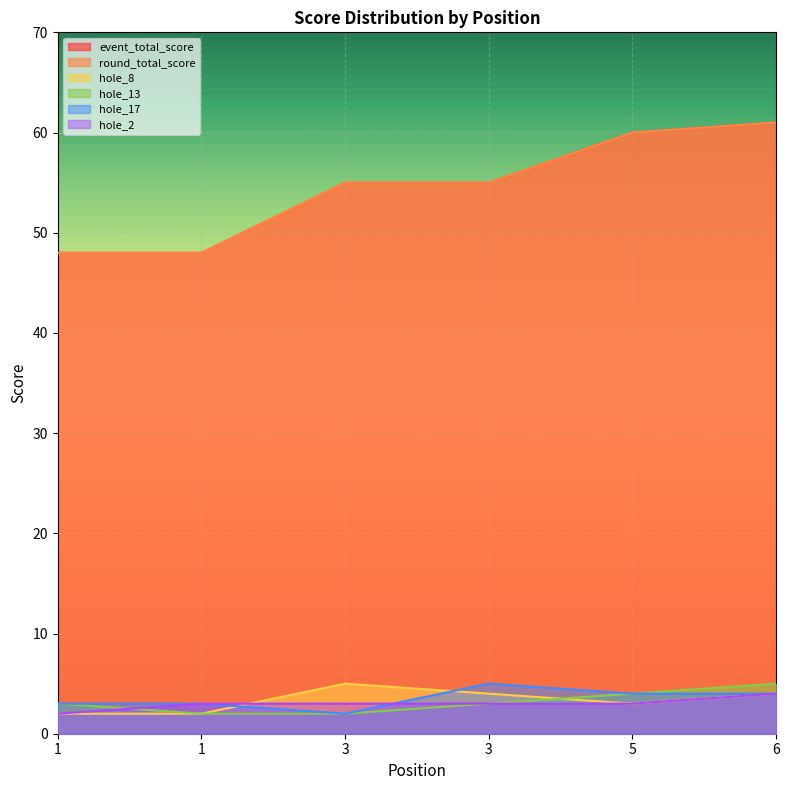

What is the value of the hole_8 point at the 1st from the left?

2